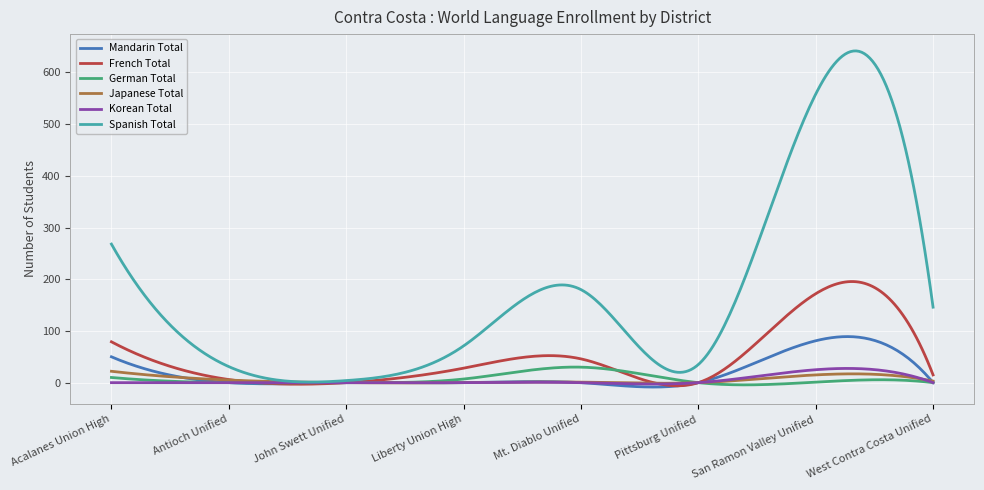

Which series has the largest total across all categories?

Spanish Total